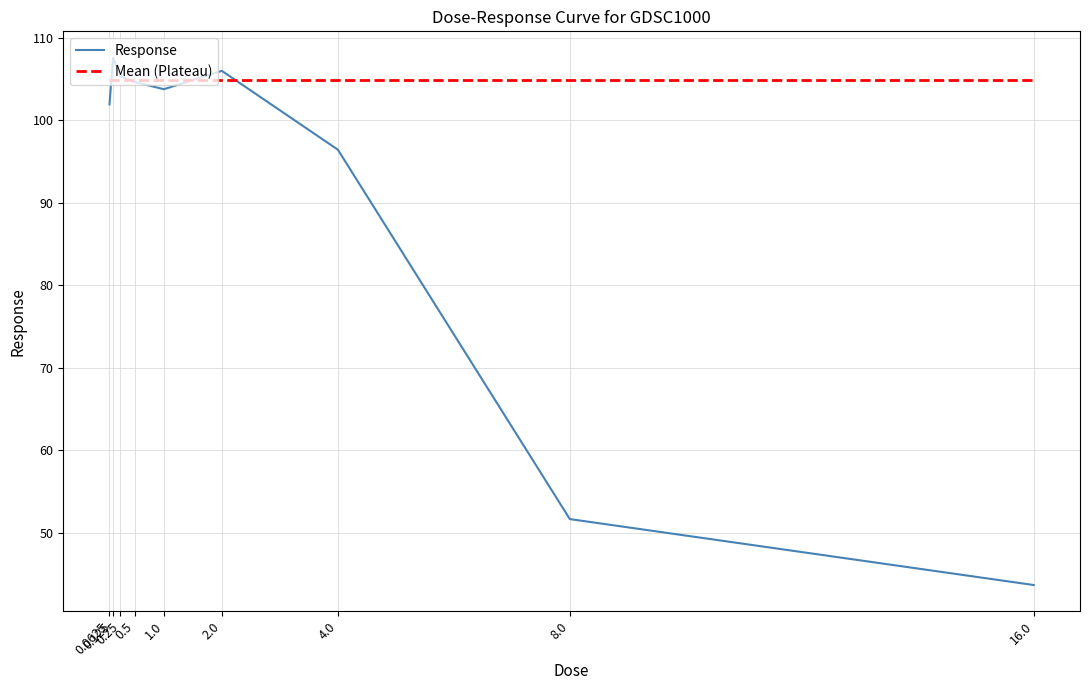

What position from the right is 1.0?

5